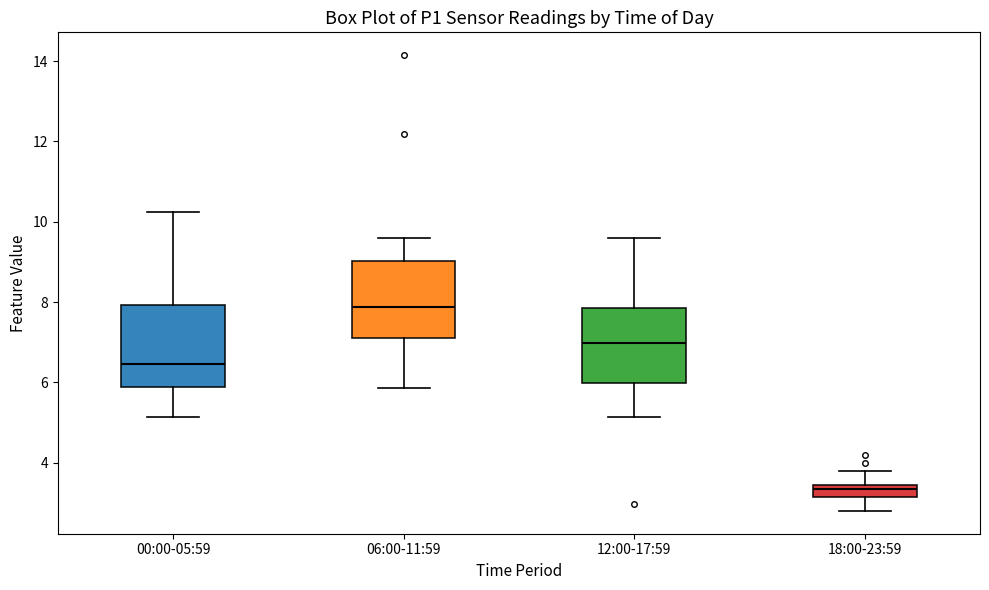

Where is the upper edge of the box for 06:00-11:59 on the y-axis? The values are not printed on the chart, so give them approximately, as read against the axis.

9.0